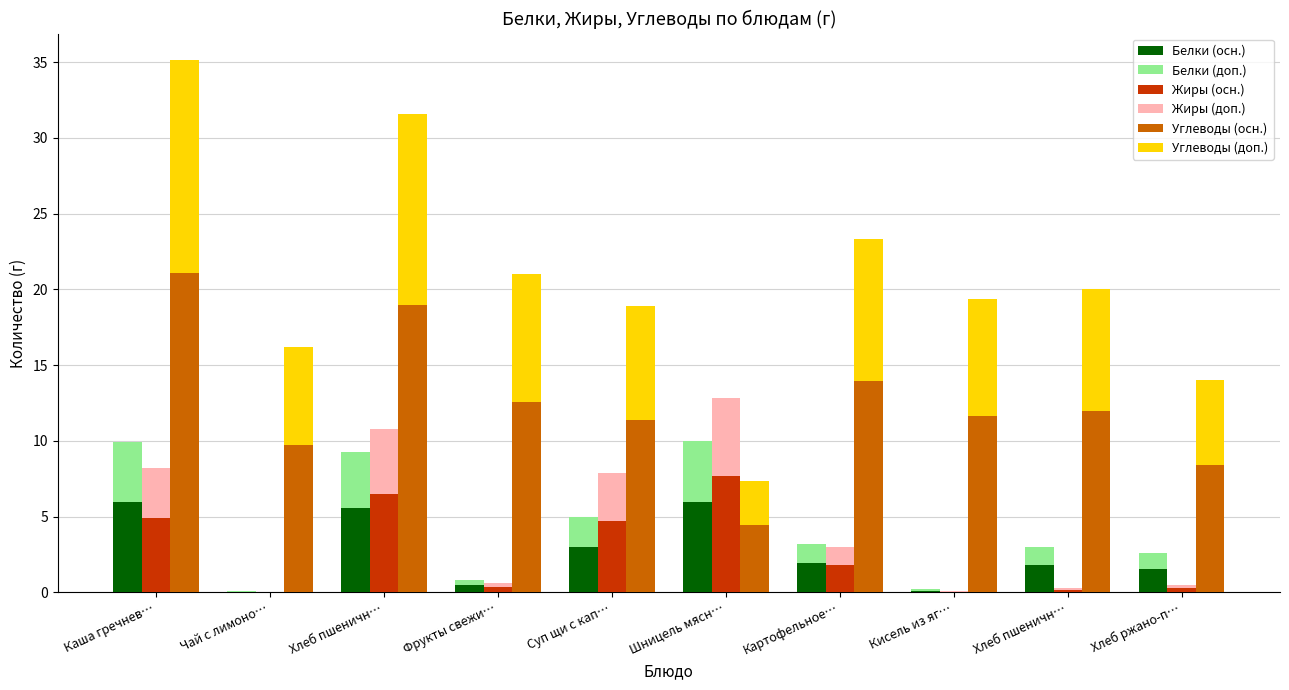

Which series has the largest total across all categories?

Group1 Углеводы